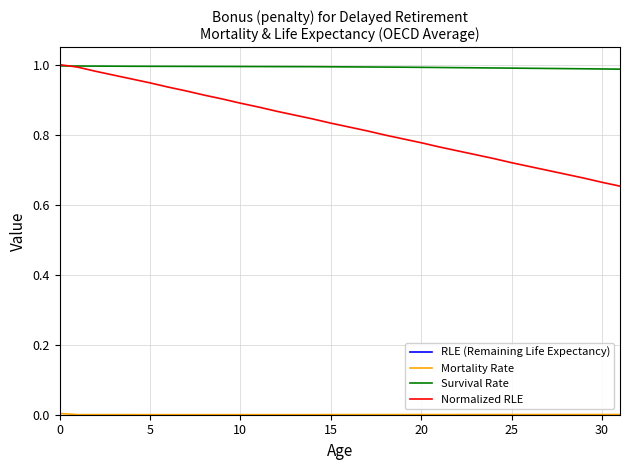

How many times do Survival Rate and Normalized RLE cross each other?

1